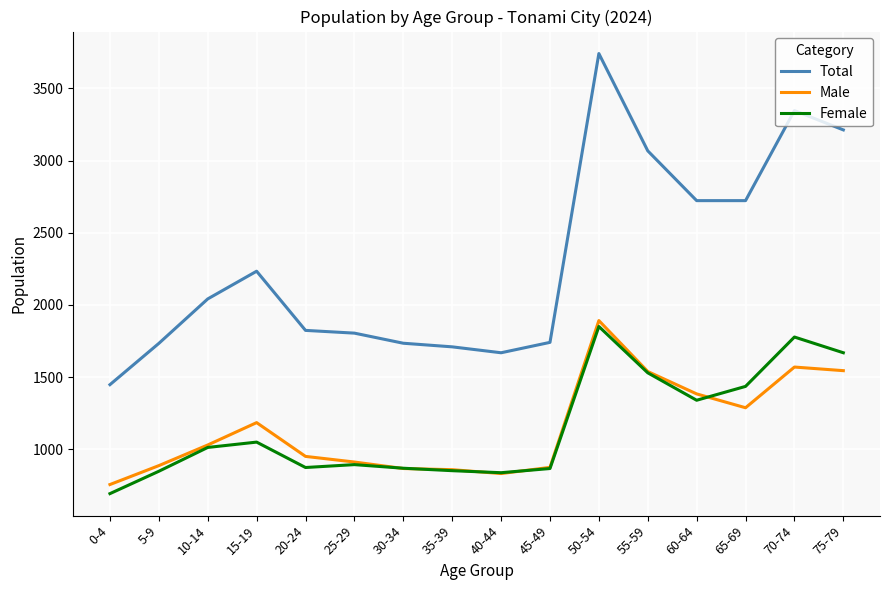

The value of Female at 15-19 is 361. True or false?

False